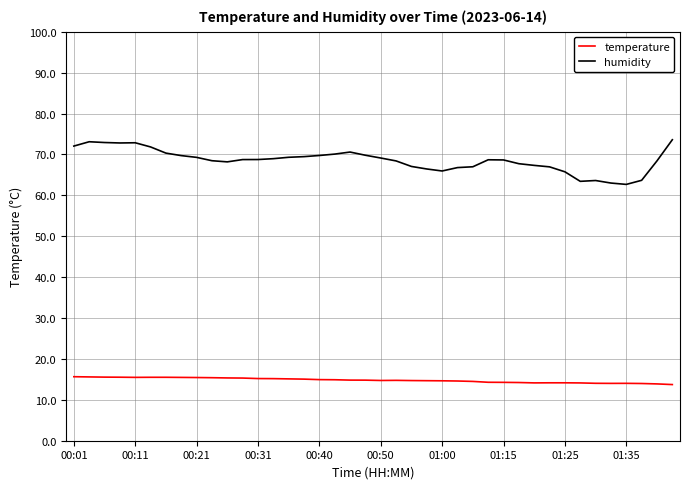

What is the difference between the maximum and minimum values in the humidity series?

10.9